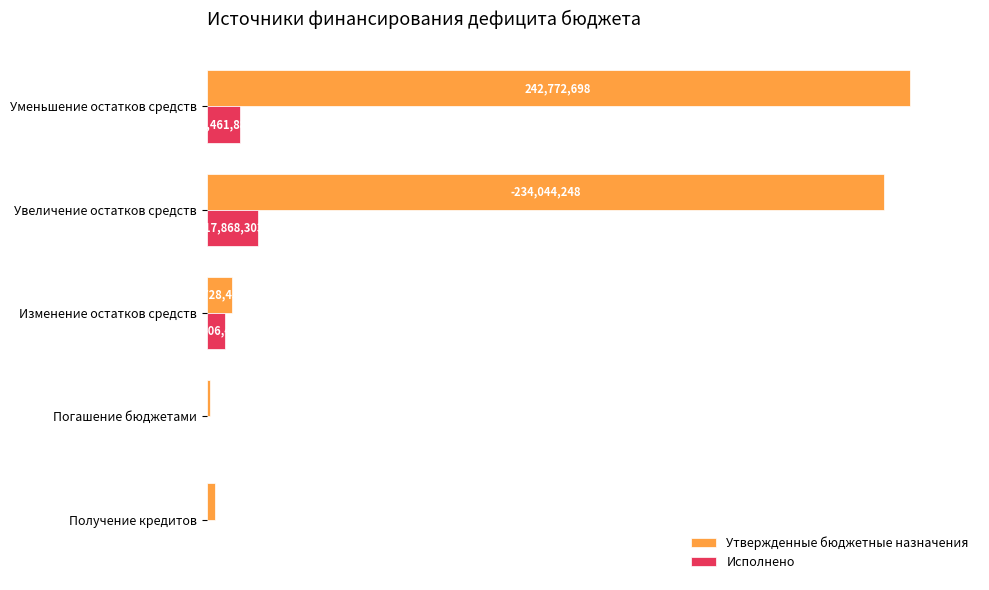

What are all the series names shown in the legend?

Утвержденные бюджетные назначения, Исполнено